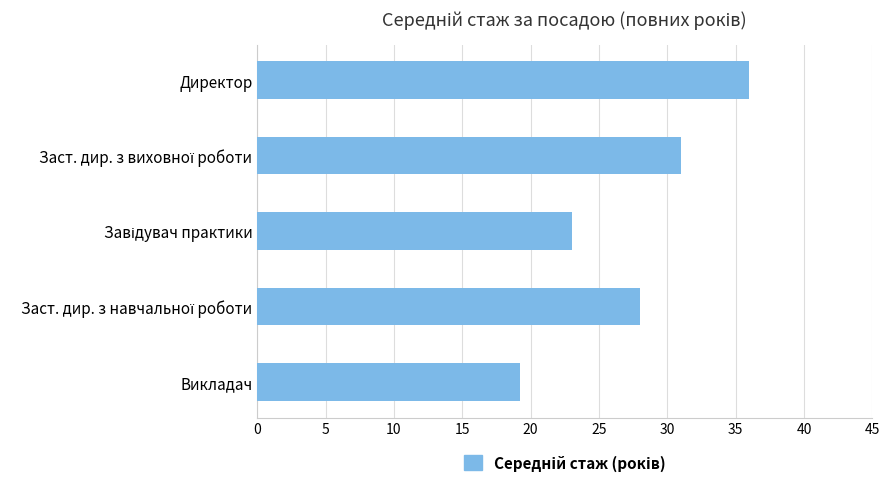

Which has a higher value, Викладач or Директор?

Директор